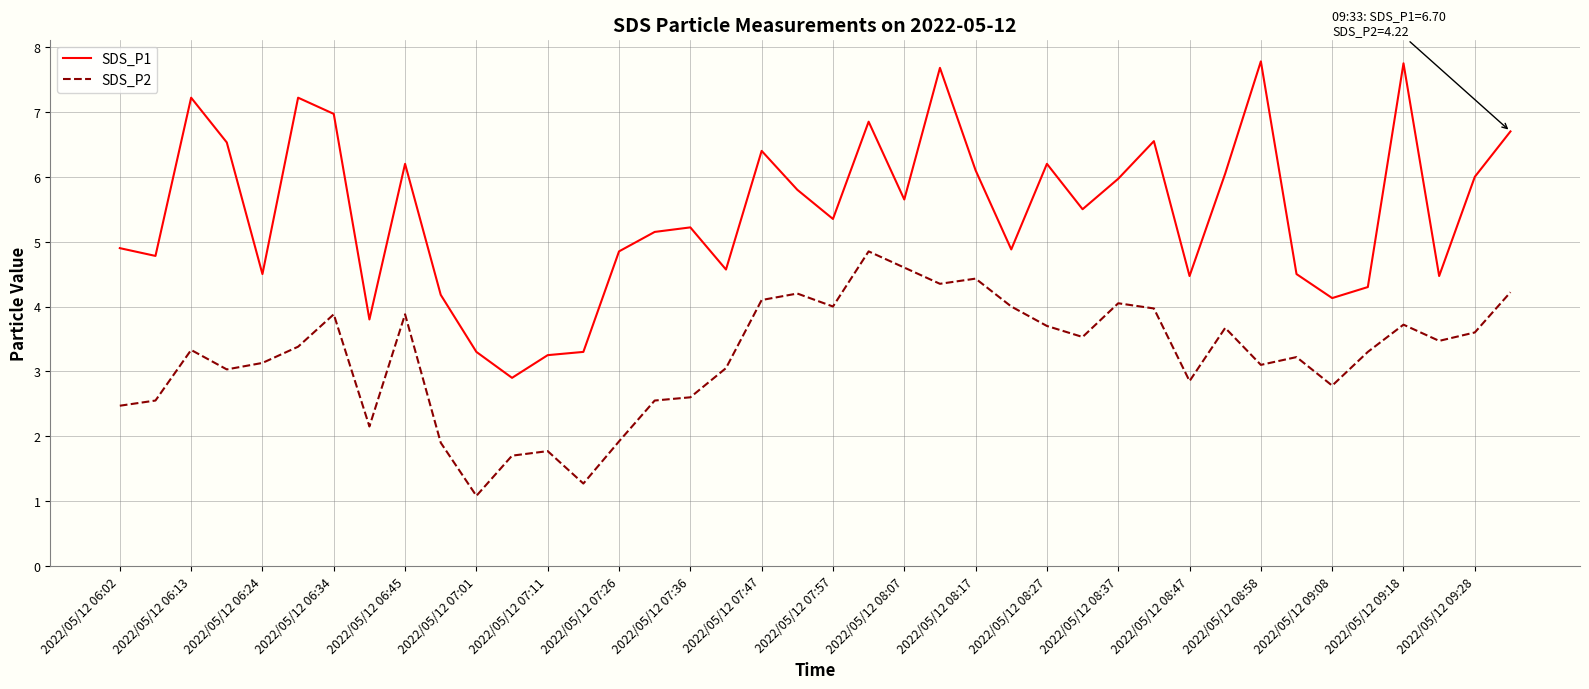

What is the minimum value for SDS_P1?

2.9